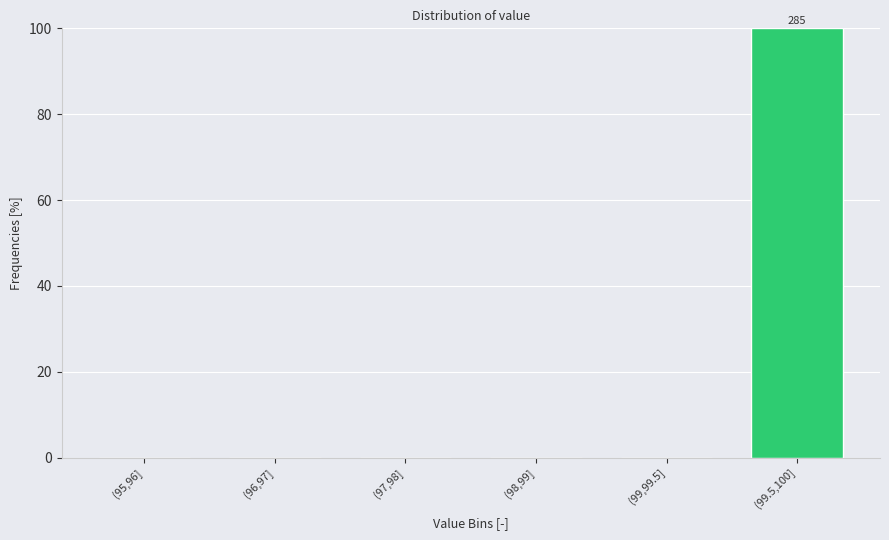

Reading left to right, what are all the values shown in this chart?

(95,96]=0	(96,97]=0	(97,98]=0	(98,99]=0	(99,99.5]=0	(99.5,100]=100